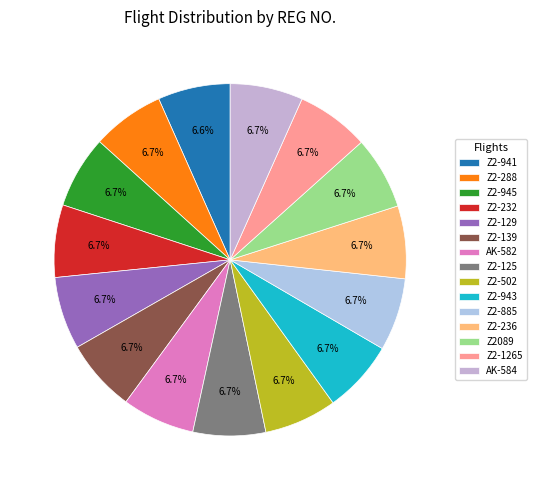

Does Z2-139 represent more than half of the total?

No